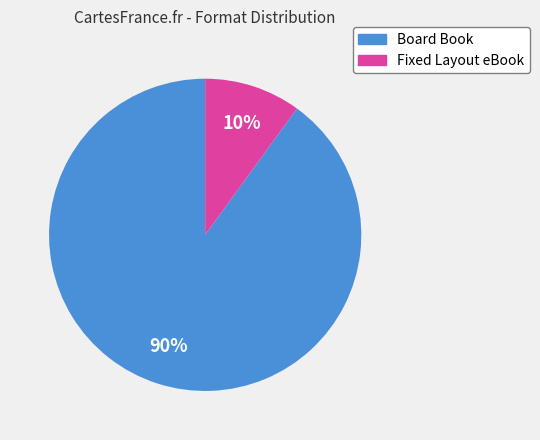

Rank the categories by value from highest to lowest.

Board Book, Fixed Layout eBook